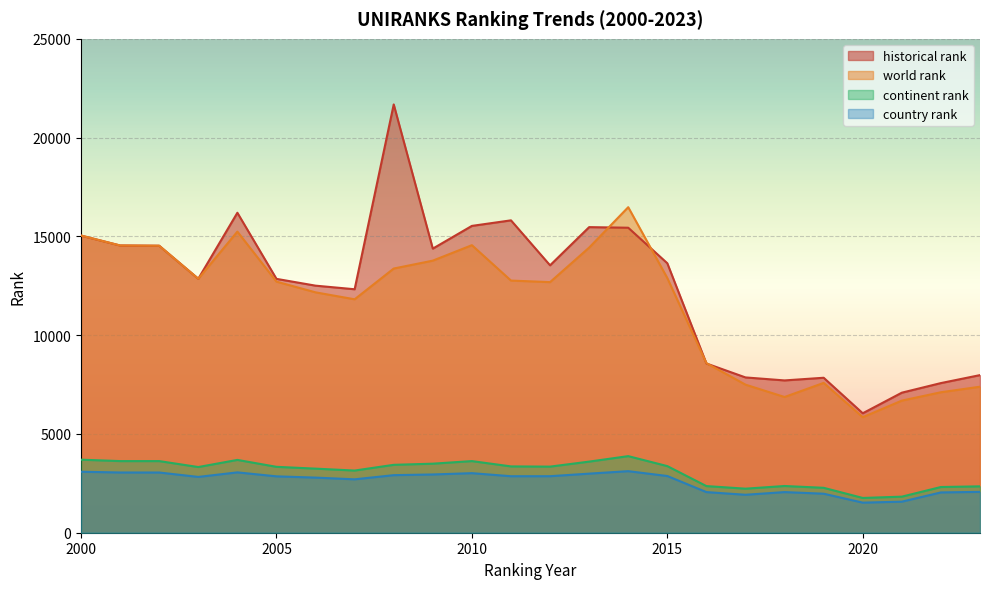

True or false: world rank and continent rank intersect in this chart.

False